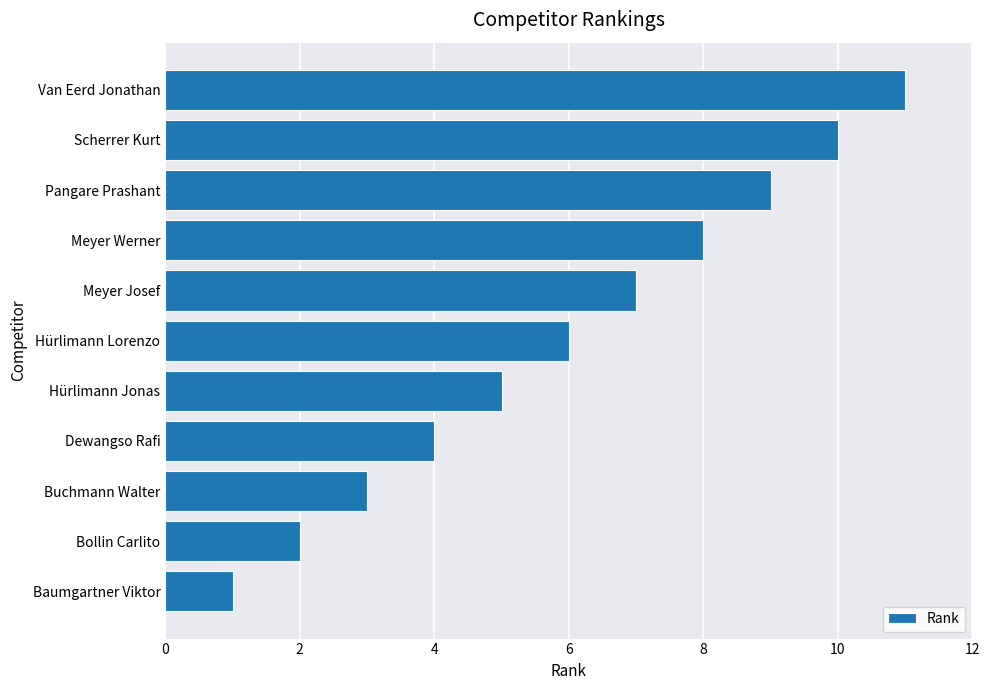

Which has a higher value, Hürlimann Lorenzo or Bollin Carlito?

Hürlimann Lorenzo